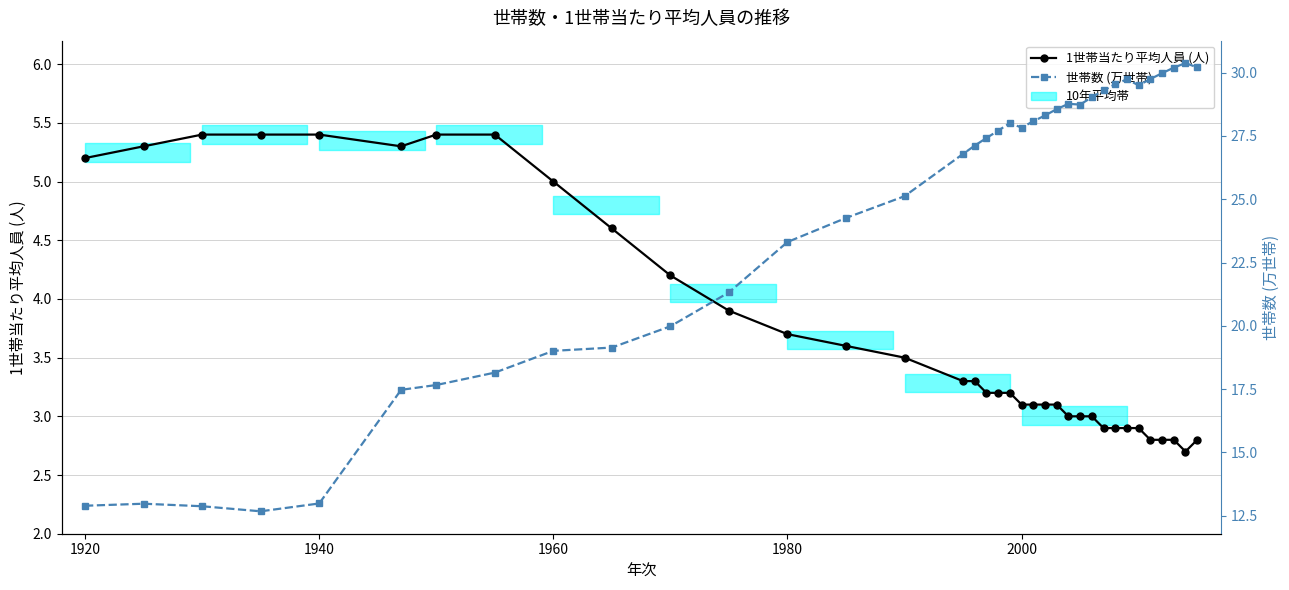

Is it true that 1世帯当たり平均人員 (人) equals 5.8 at 16?

False